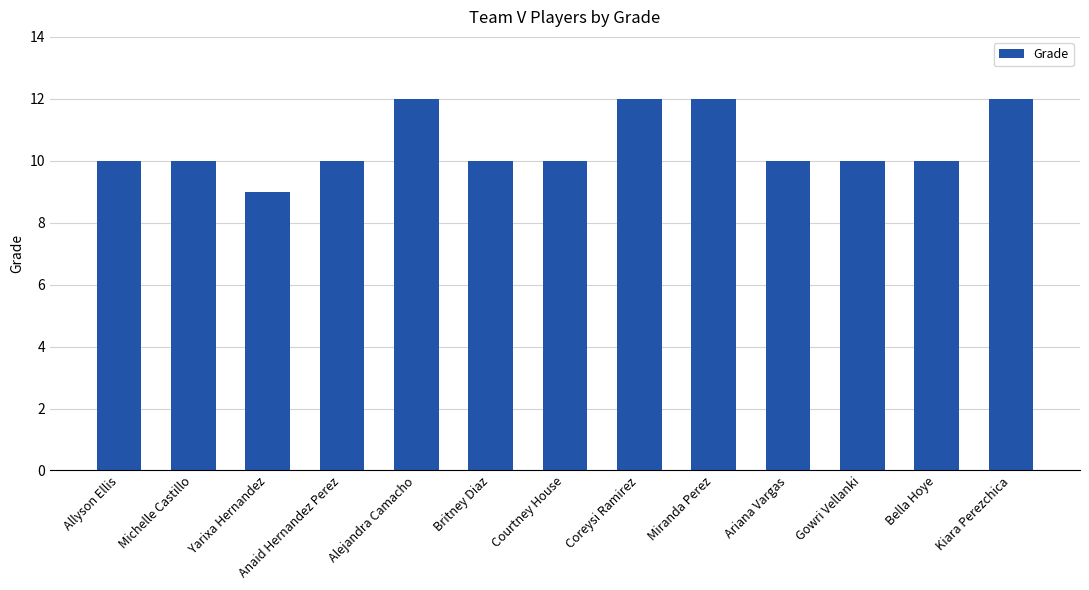

Reading left to right, transcribe all the data shown in this chart.

Allyson Ellis=10	Michelle Castillo=10	Yarixa Hernandez=9	Anaid Hernandez Perez=10	Alejandra Camacho=12	Britney Diaz=10	Courtney House=10	Coreysi Ramirez=12	Miranda Perez=12	Ariana Vargas=10	Gowri Vellanki=10	Bella Hoye=10	Kiara Perezchica=12